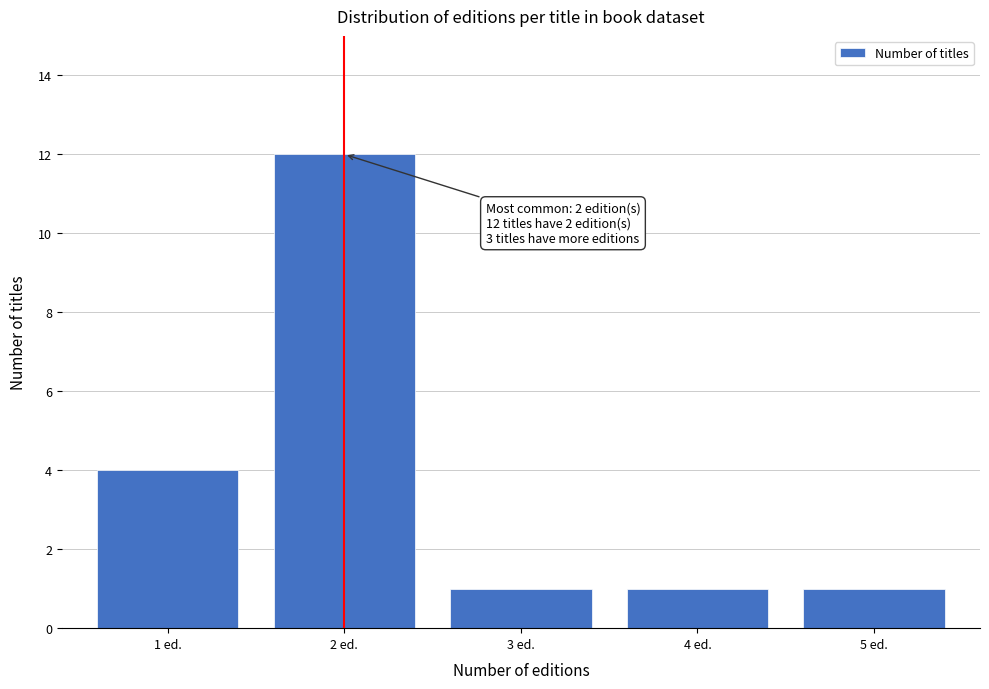

Reading left to right, extract all data points from this chart.

1 ed.=4	2 ed.=12	3 ed.=1	4 ed.=1	5 ed.=1